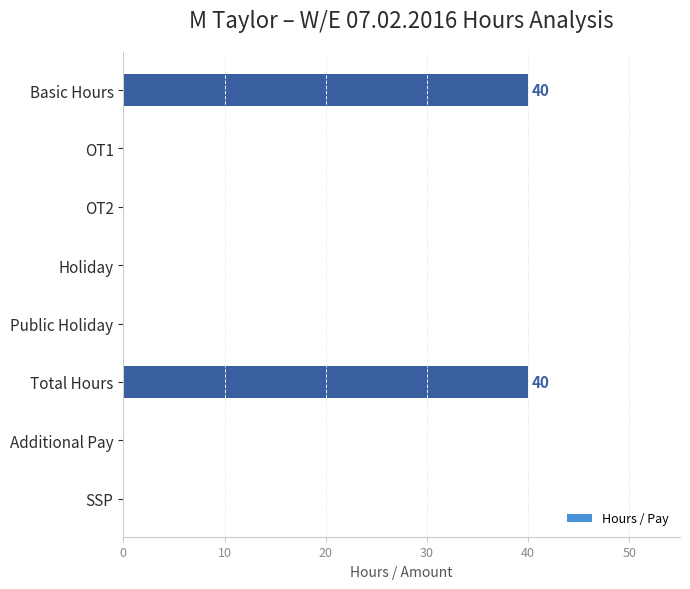

Reading bottom to top, transcribe all the data shown in this chart.

SSP=0	Additional Pay=0	Total Hours=40	Public Holiday=0	Holiday=0	OT2=0	OT1=0	Basic Hours=40